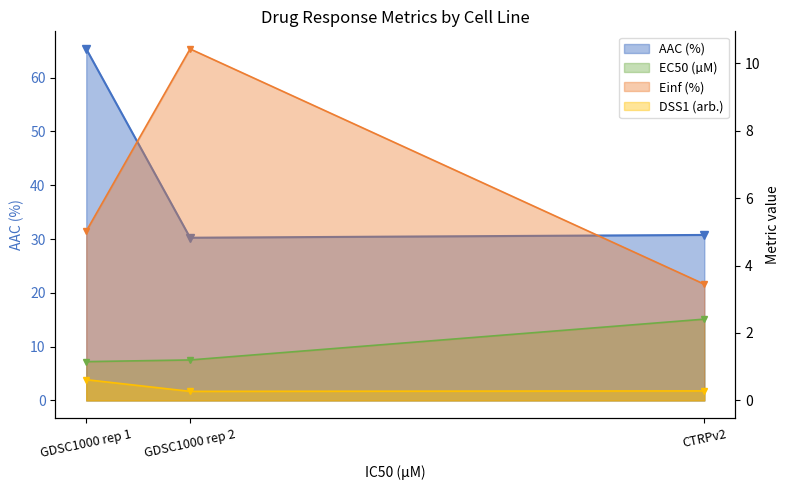

At which category does the chart reach its minimum across all series?

GDSC1000 rep 2